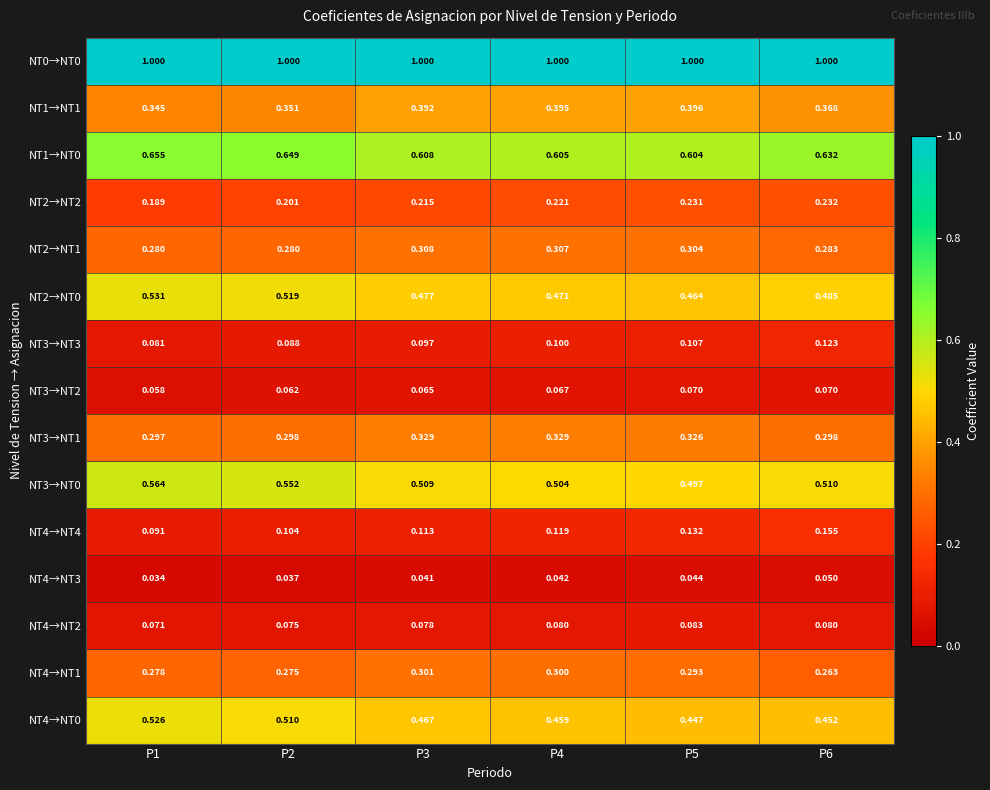

Is the value of NT4→NT3 at P6 greater than the value of NT2→NT1 at P1?

No